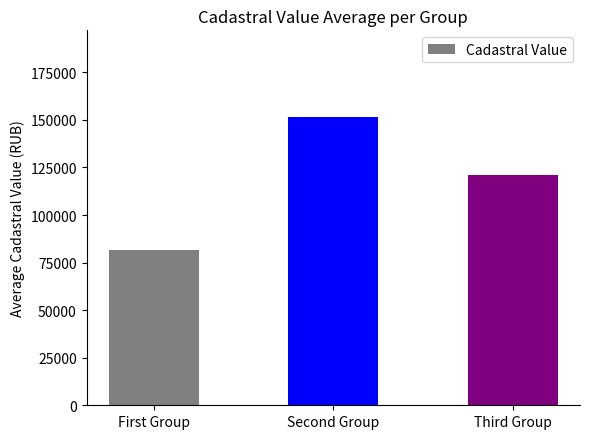

List the labels in order of value, largest first.

Second Group, Third Group, First Group